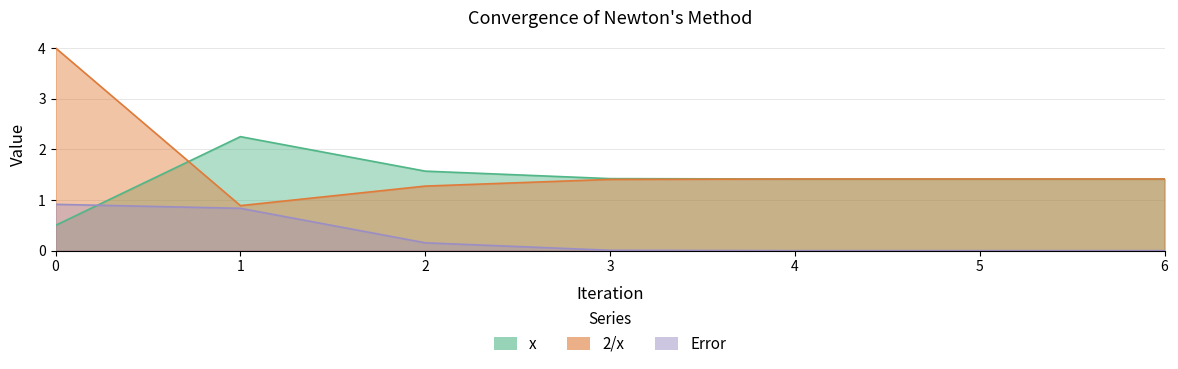

What is the average value of the x series?

1.4